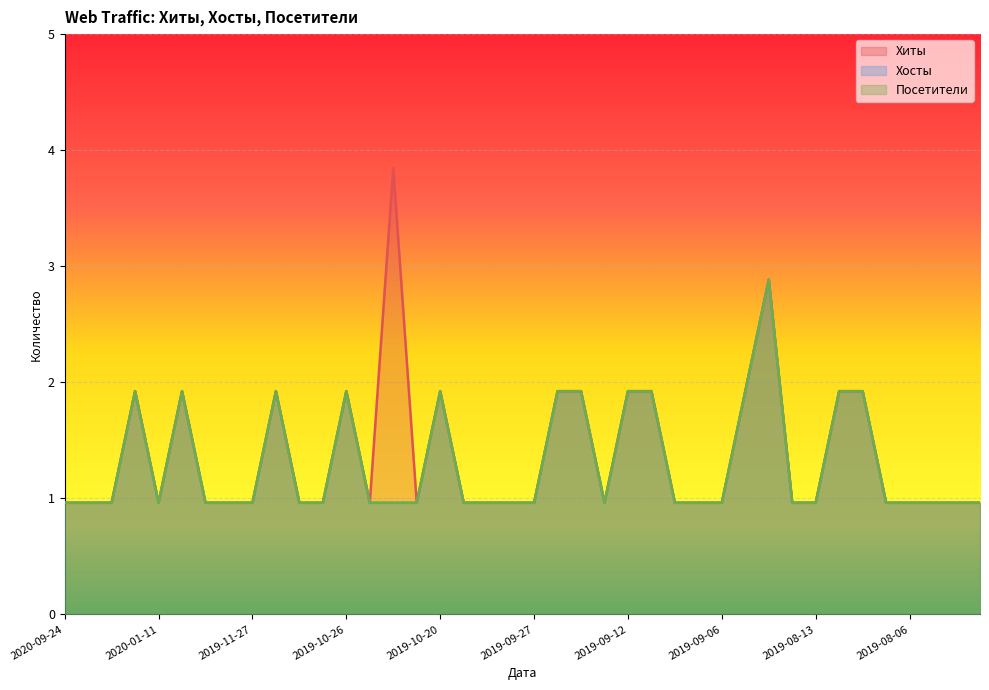

True or false: Посетители and Хиты cross at least once.

False